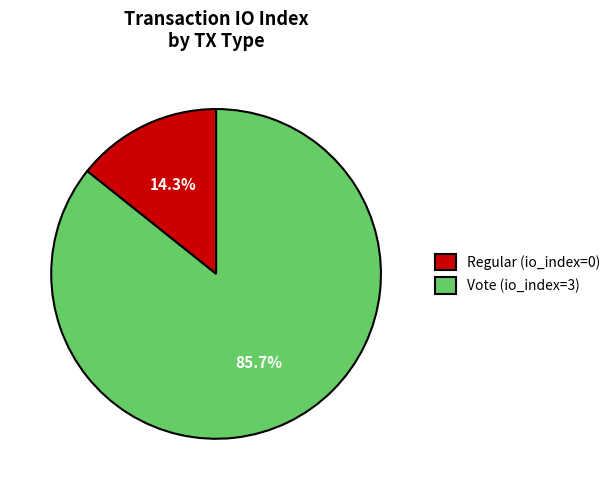

Does Regular (io_index=0) account for over 50% of the chart?

No